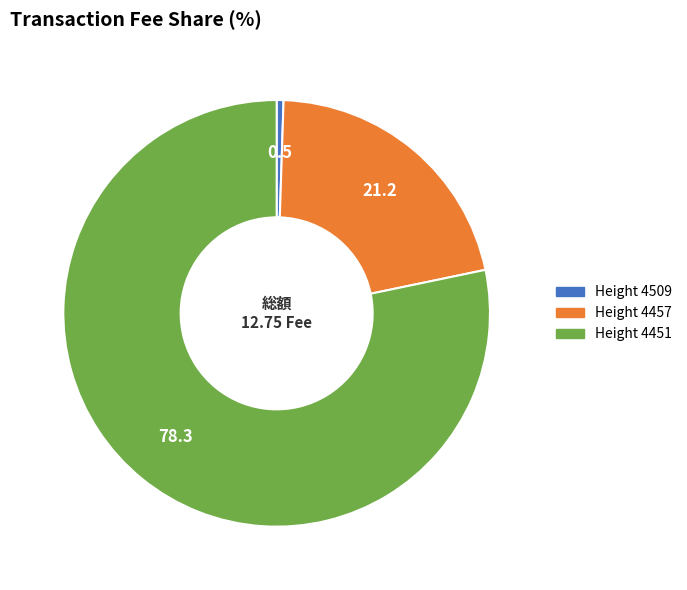

Does any single category account for the majority?

Yes